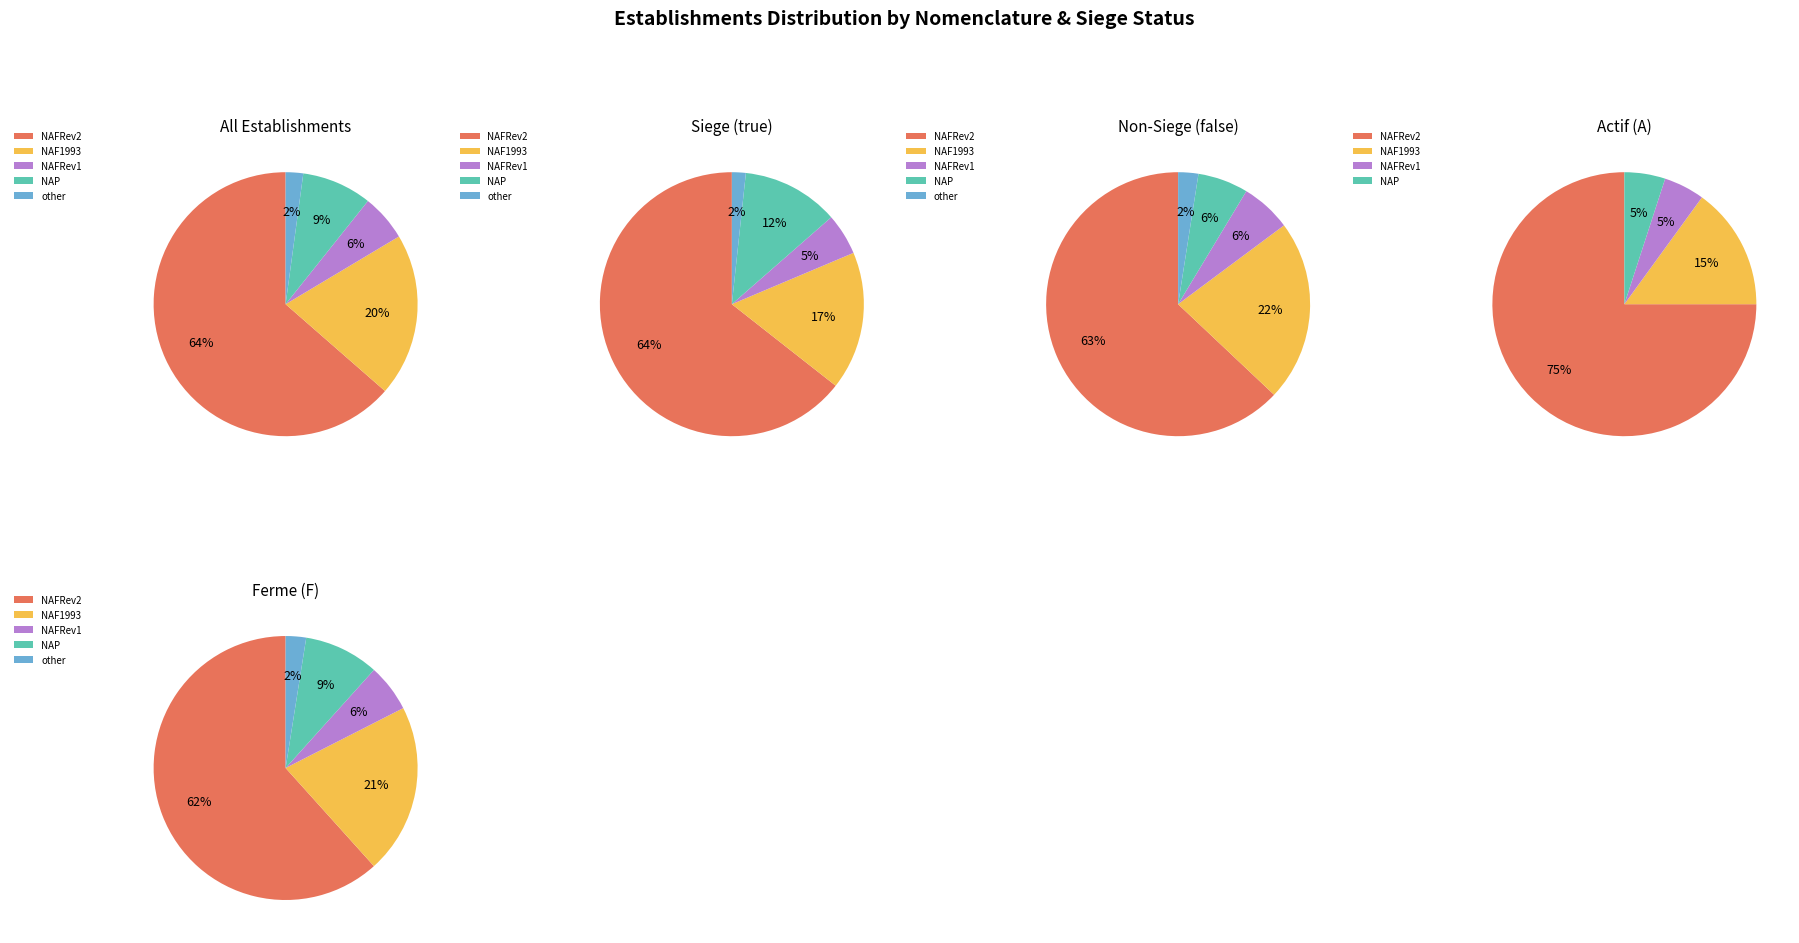

To the nearest percent, what percentage of the pie is other?

2%